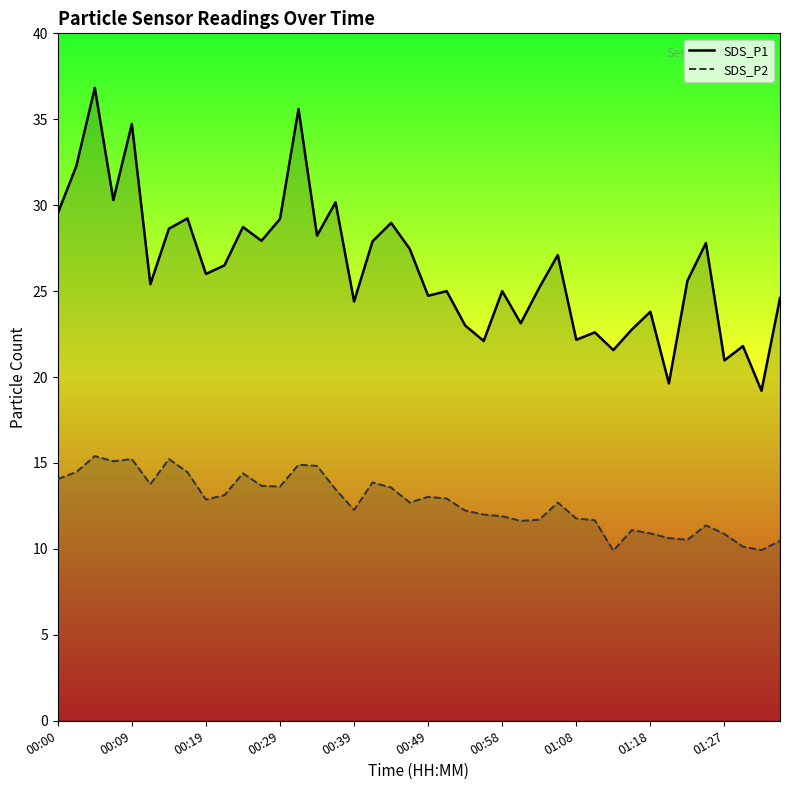

How many data points in SDS_P2 are above 12?

24